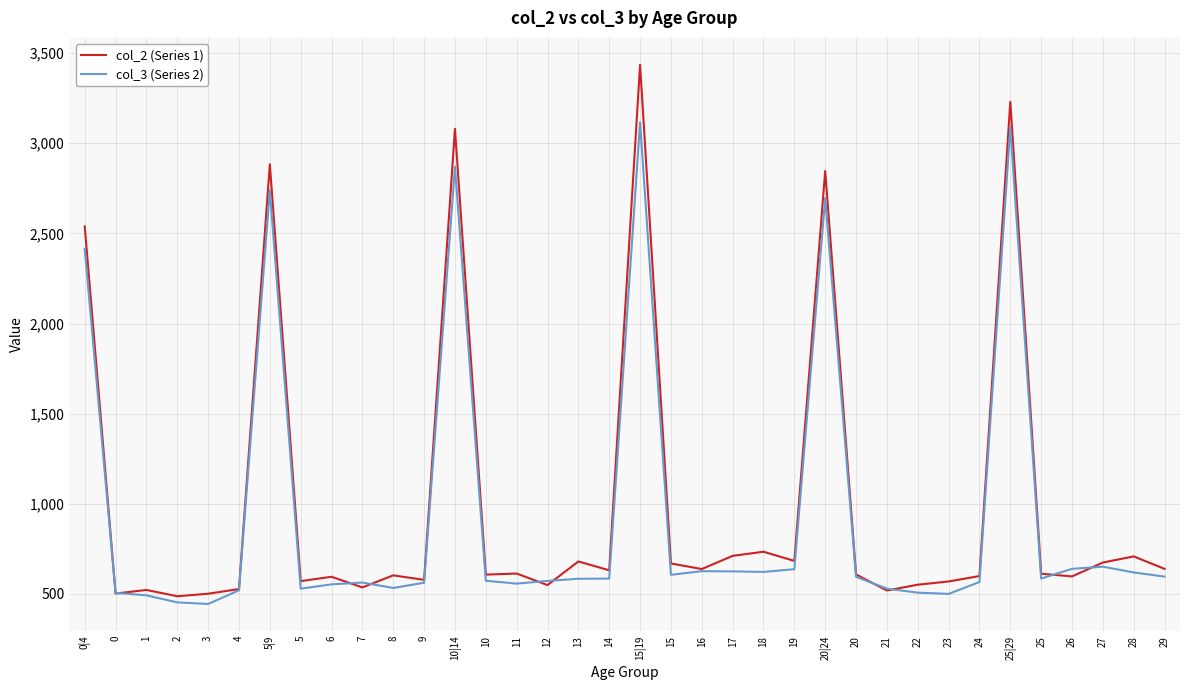

What is the total value across all series at 0?

1008